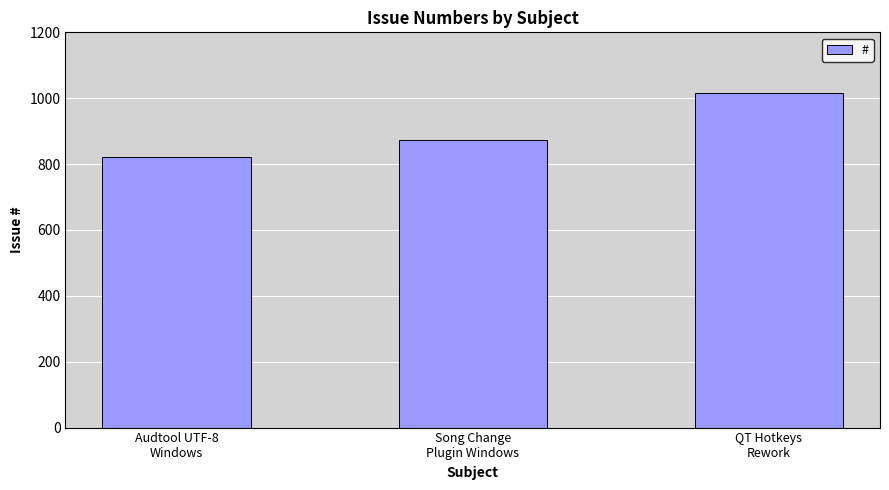

Count the number of categories in the chart.

3